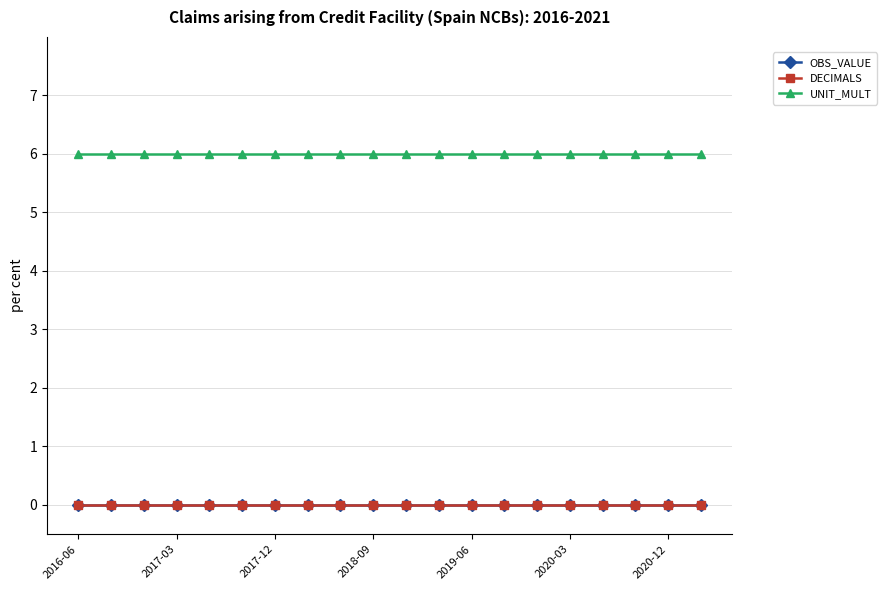

Count the number of data series in this chart.

3